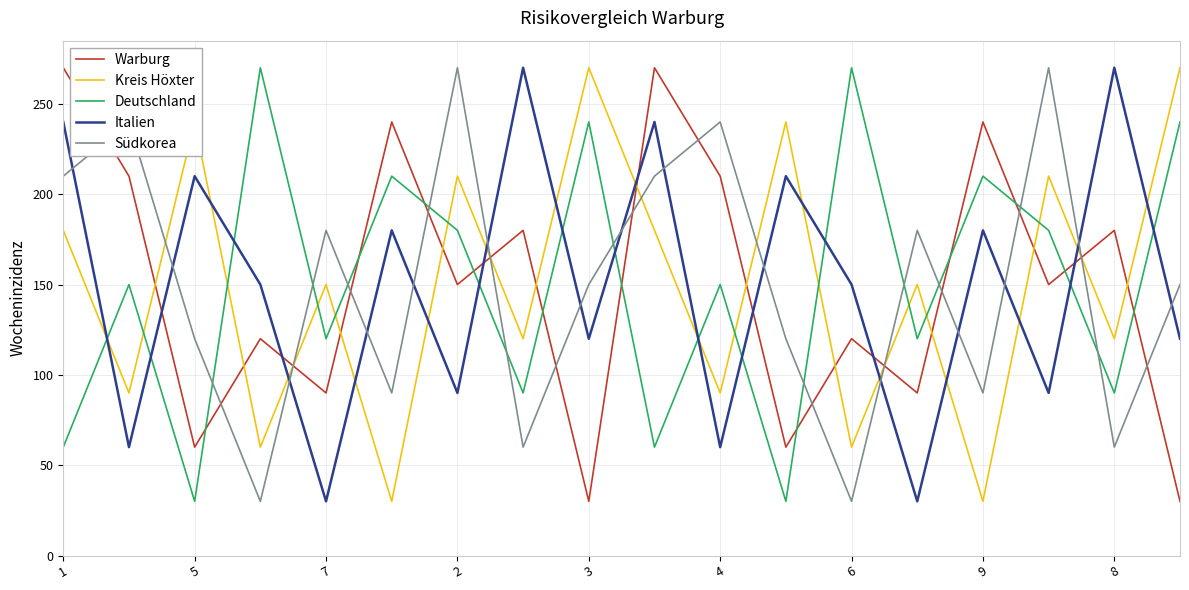

What is the minimum value for Kreis Höxter?

30